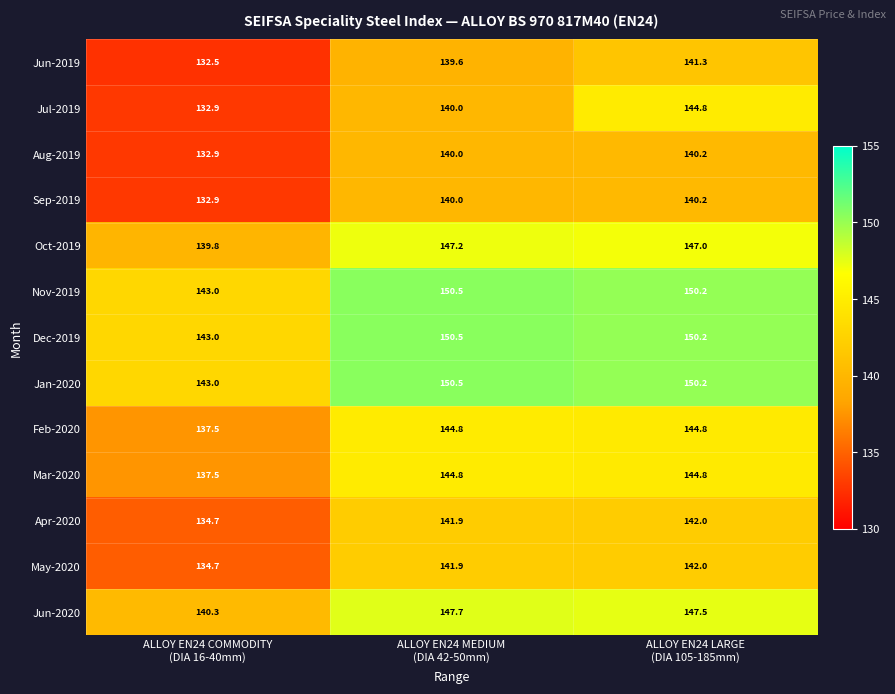

At which category is the sum across all series the highest?

ALLOY EN24 LARGE
(DIA 105-185mm)